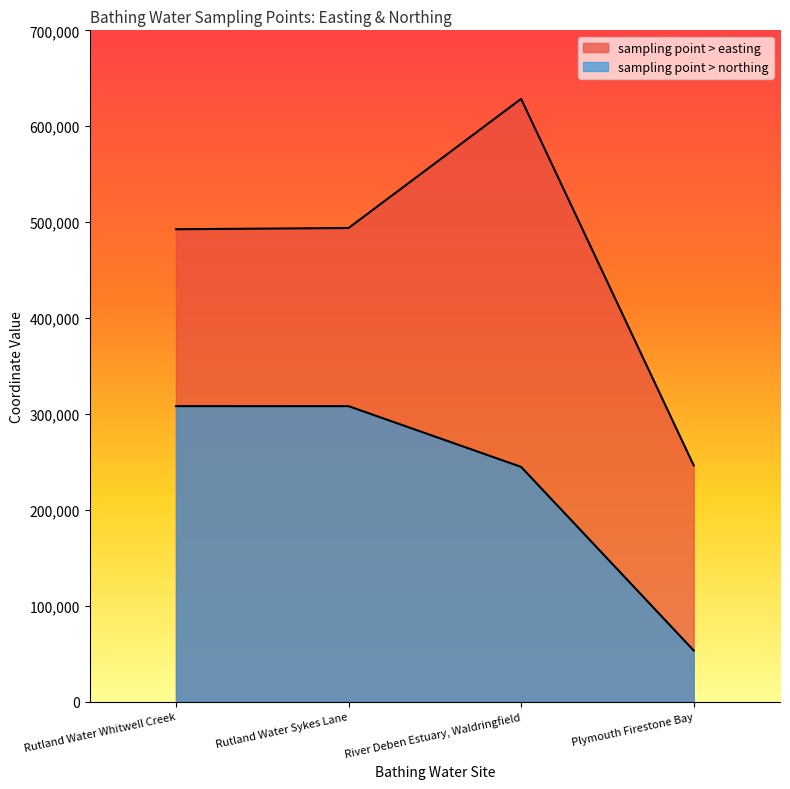

True or false: sampling point > easting and sampling point > northing intersect in this chart.

False